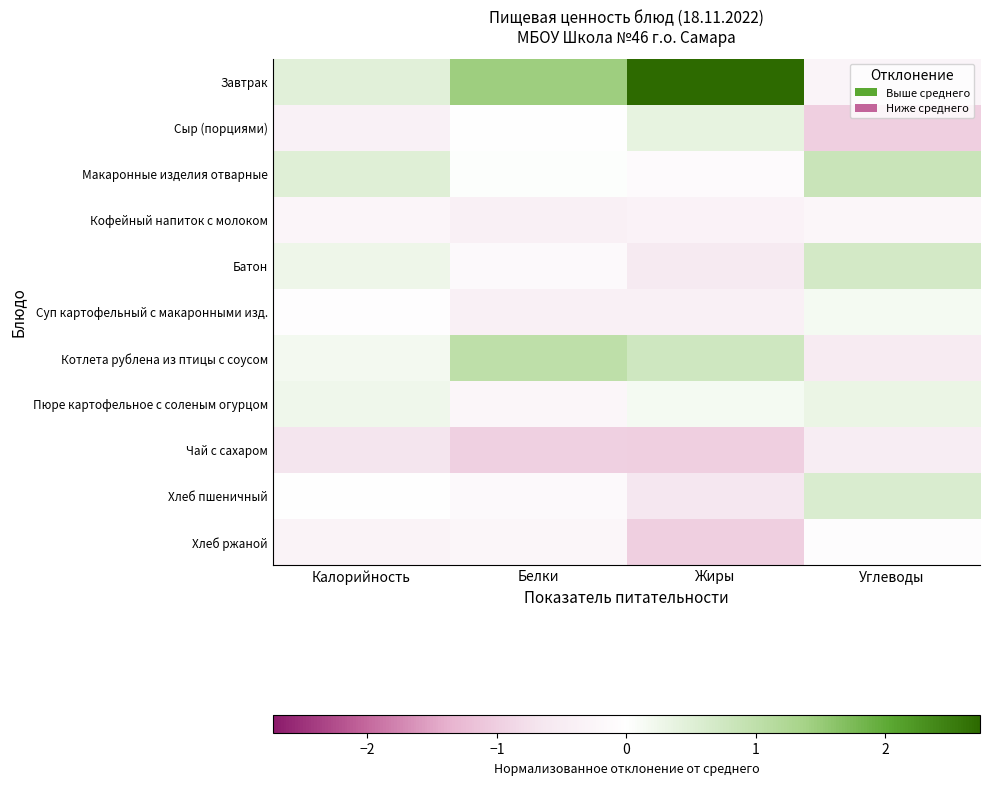

At which category is the sum across all series the highest?

Белки